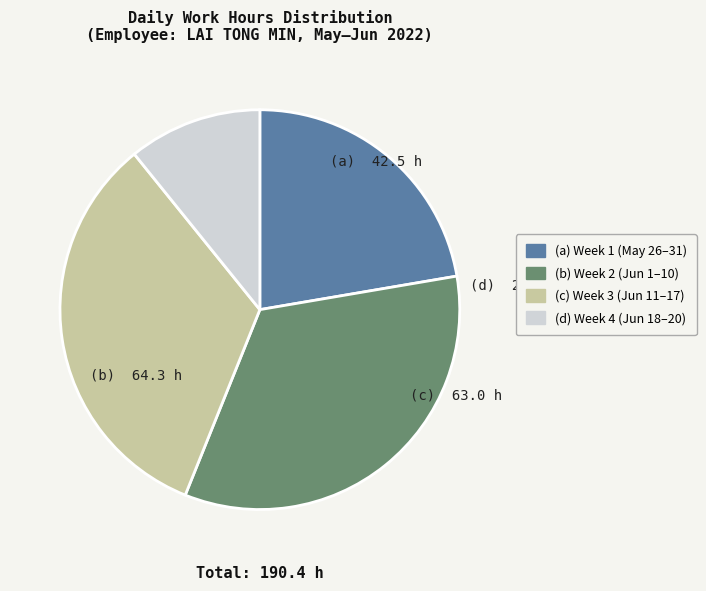

Approximately how many times larger is the value at (c) Week 3 (Jun 11–17) compared to (a) Week 1 (May 26–31)?

1.5